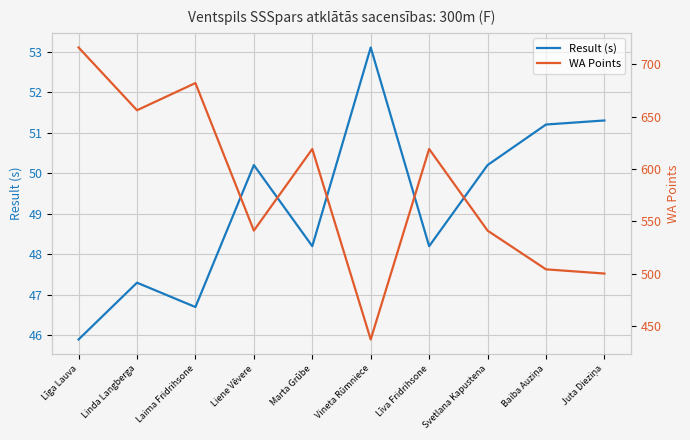

Is the value of WA Points at Linda Langberga greater than the value of Result (s) at Linda Langberga?

Yes